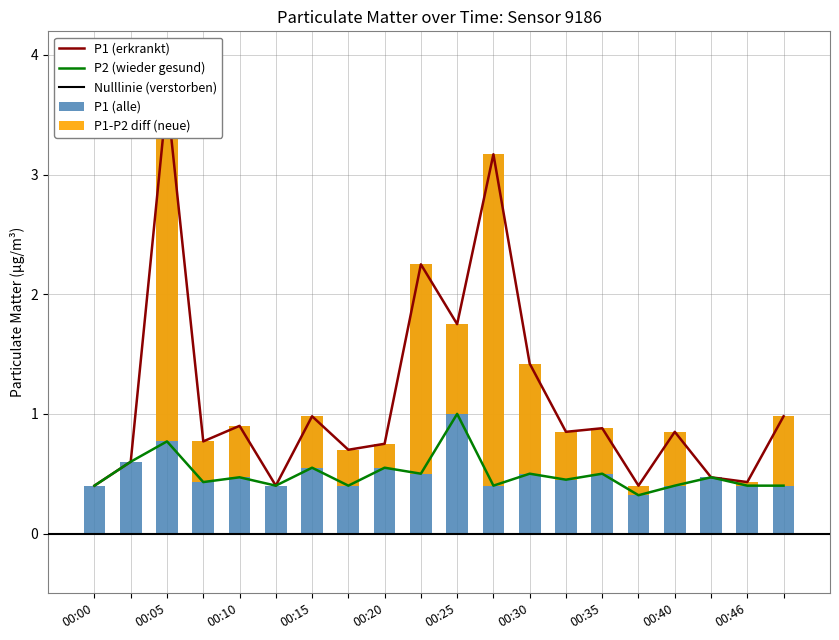

At 00:42, list the series in order from largest to smallest.

P1, P2